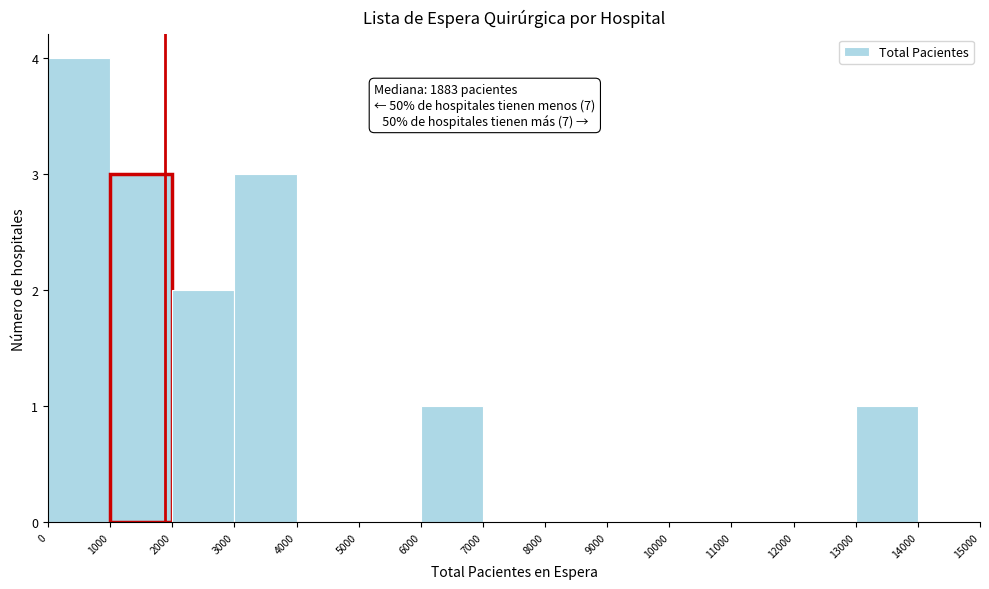

Which range on the x-axis has the tallest bar?

0 to 1000